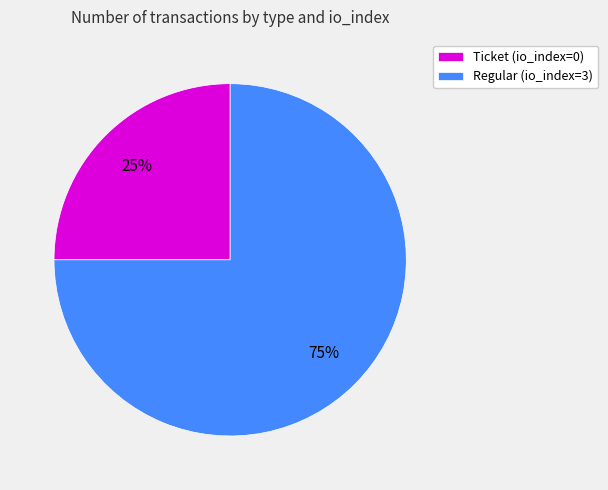

What is the largest slice in the pie chart?

Regular (io_index=3)